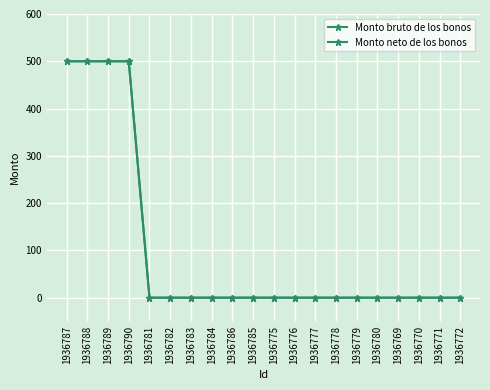

True or false: Monto neto de los bonos and Monto bruto de los bonos intersect in this chart.

False